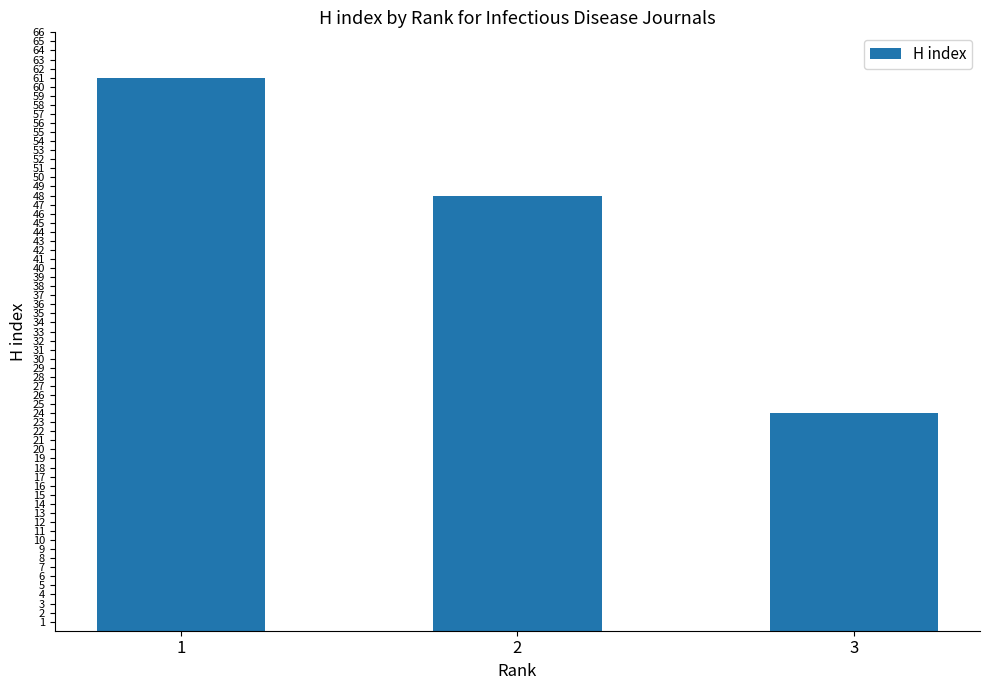

Approximately how many times larger is the value at 2 compared to 3?

2.0